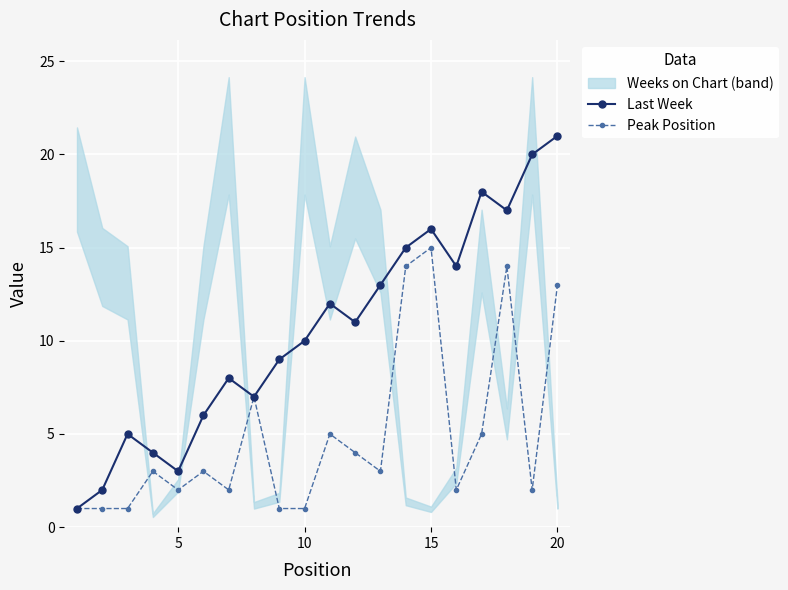

What is the maximum value for Peak Position?

15